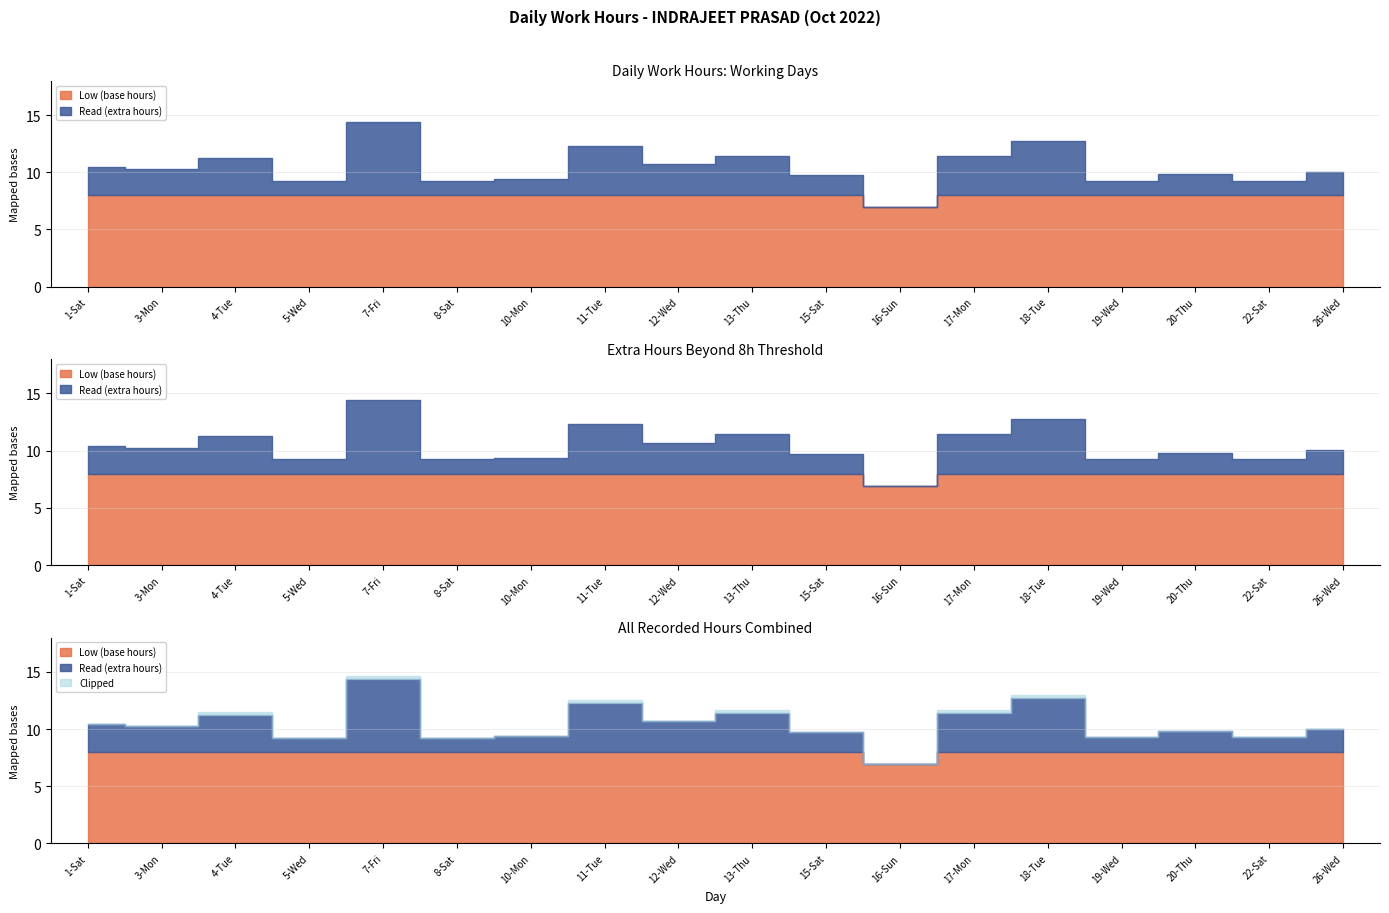

What is the label of the 9th point from the right?

13-Thu